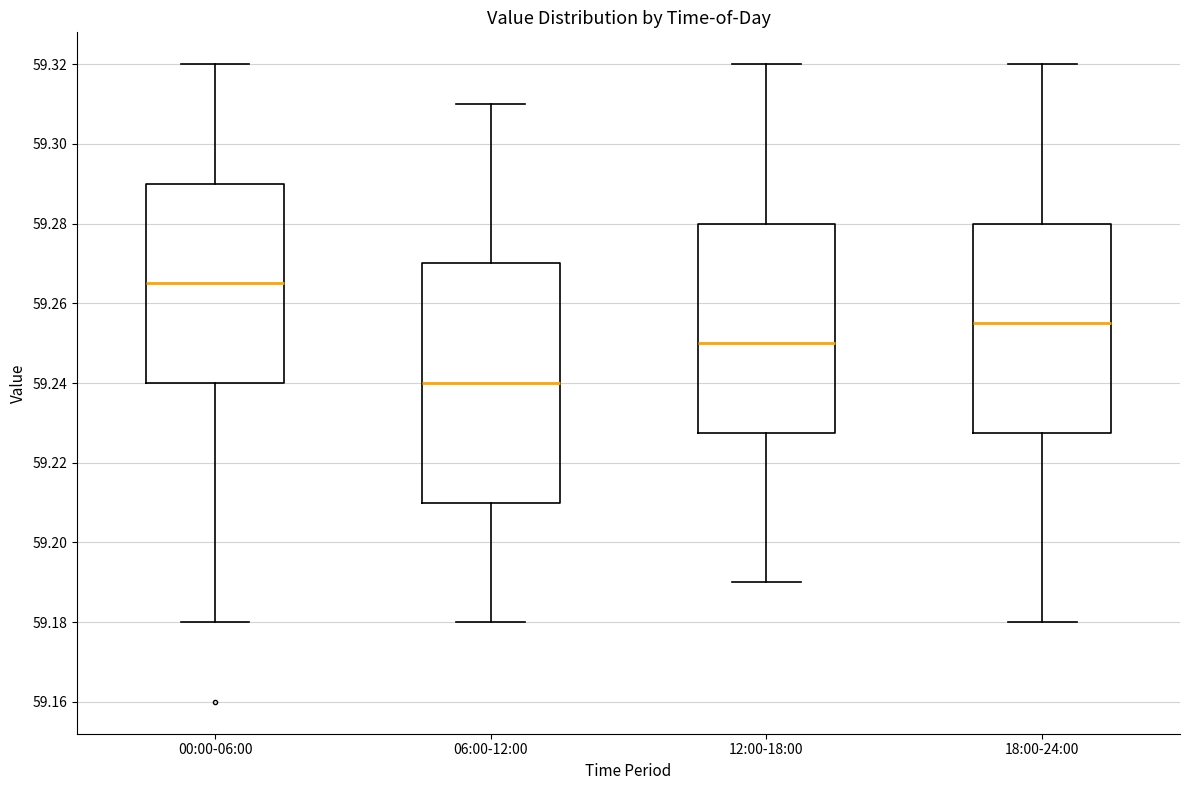

Comparing the boxes themselves (not the whiskers), which one is the tallest?

06:00-12:00